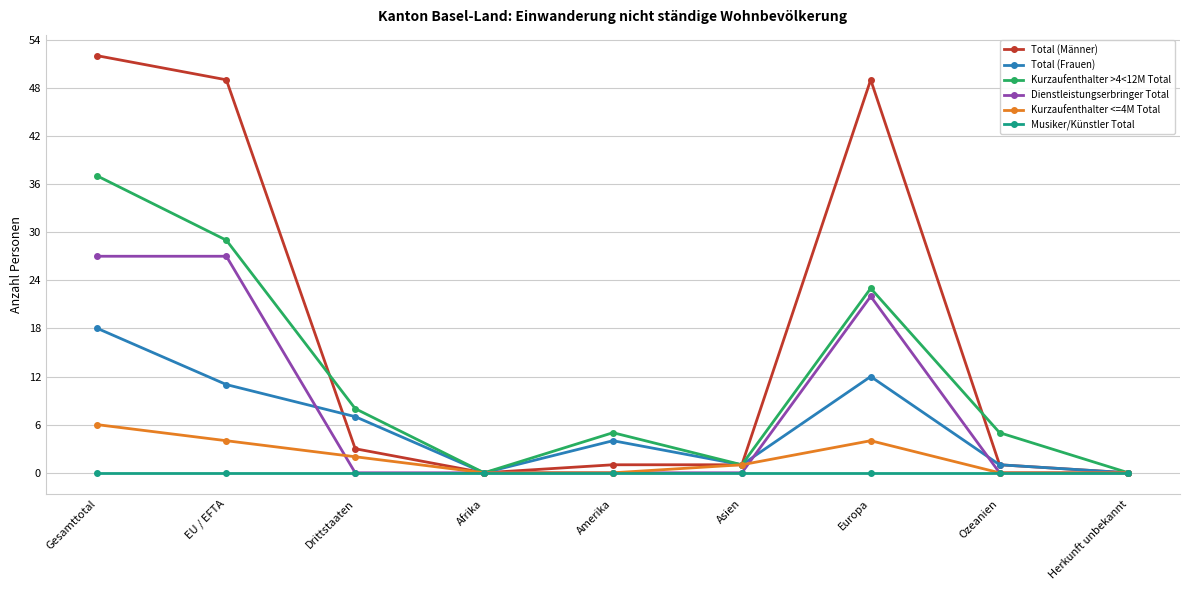

What is the maximum value for Dienstleistungserbringer Total?

27